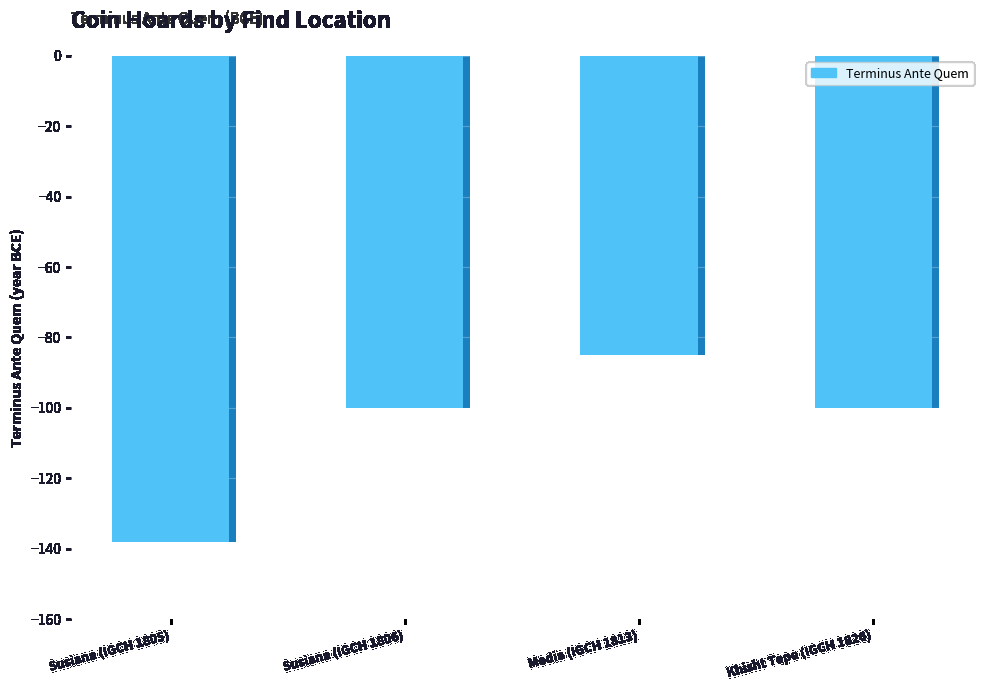

Where is the data nearest to the value -111?

Susiana (IGCH 1806)